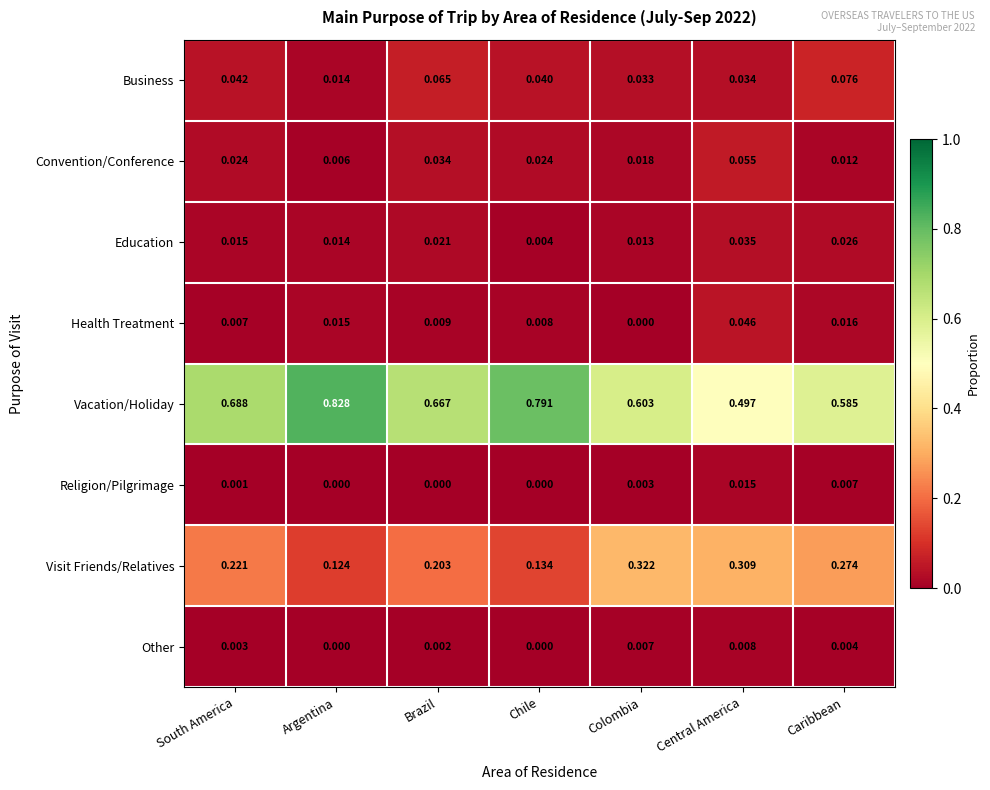

Which series changed the most between Colombia and Central America?

Vacation/Holiday